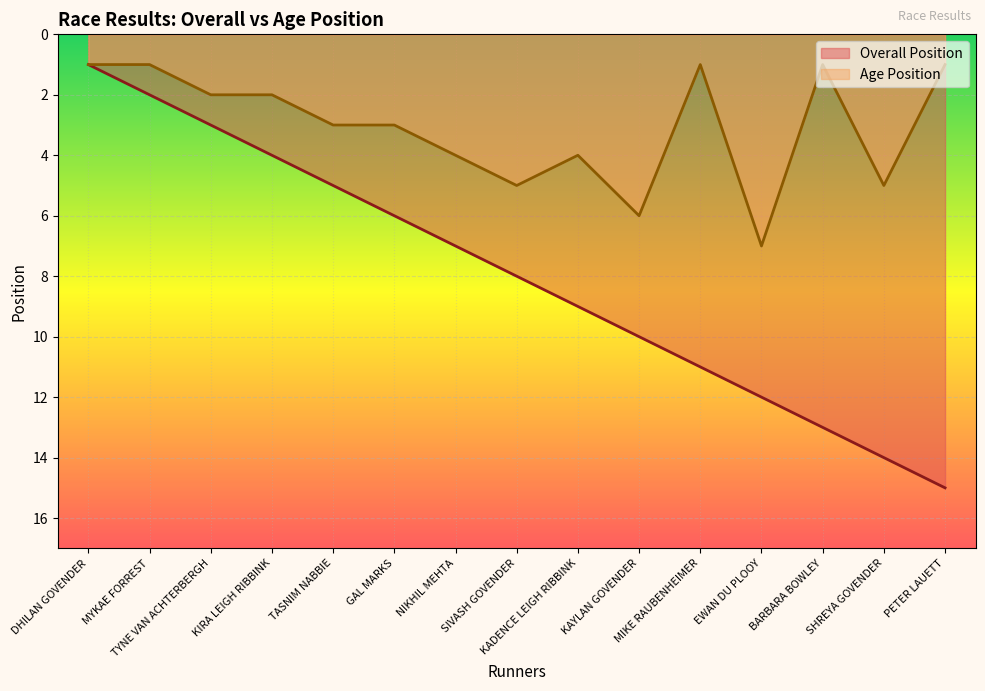

True or false: Overall Position has a value of 3 at NIKHIL MEHTA.

False